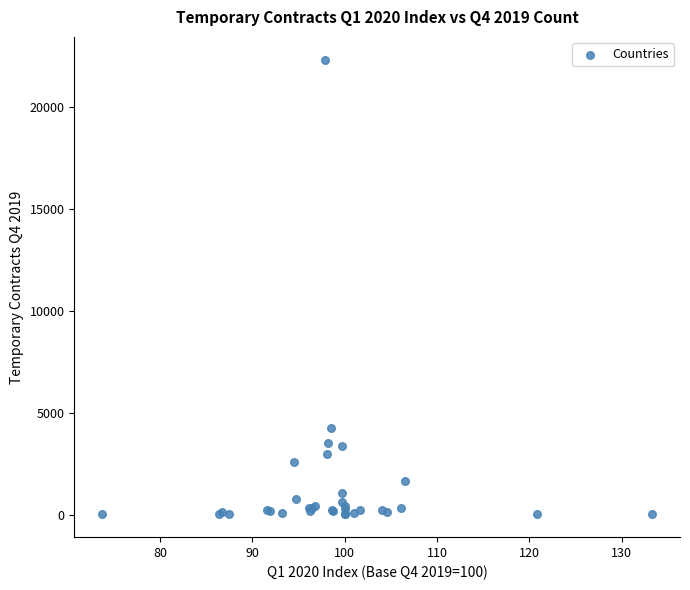

What Y value in the scatter plot is closest to 11168?

4230